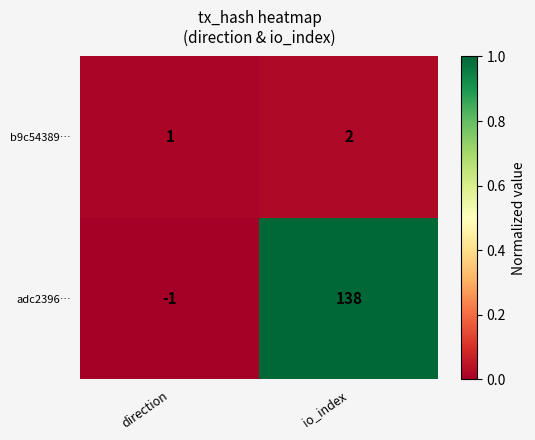

Is it true that adc2396… equals -1 at direction?

True